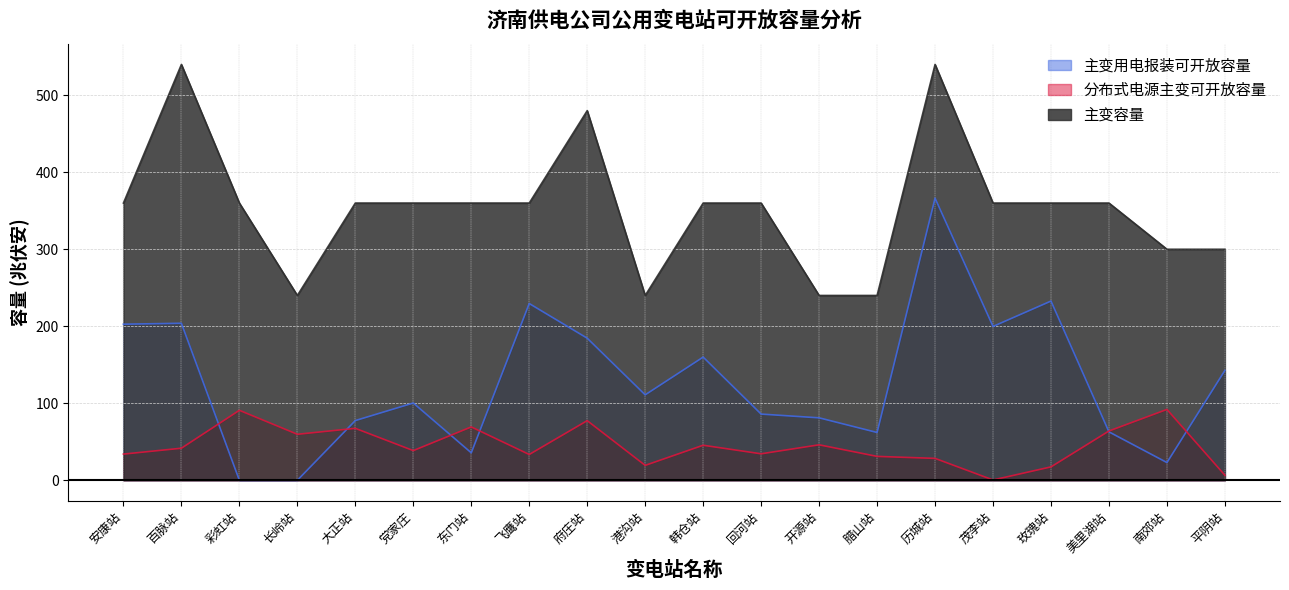

True or false: 主变用电报装可开放容量 and 主变容量 cross at least once.

False